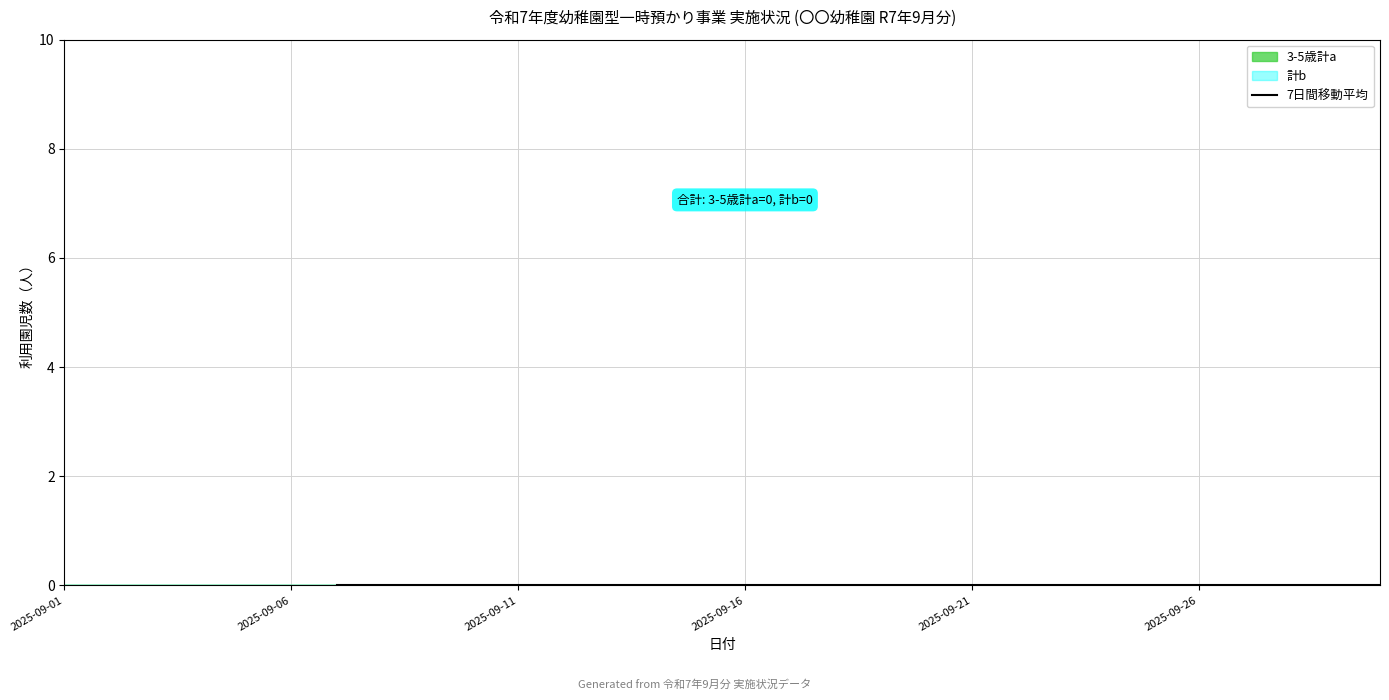

The value at 18 is nan. True or false?

False